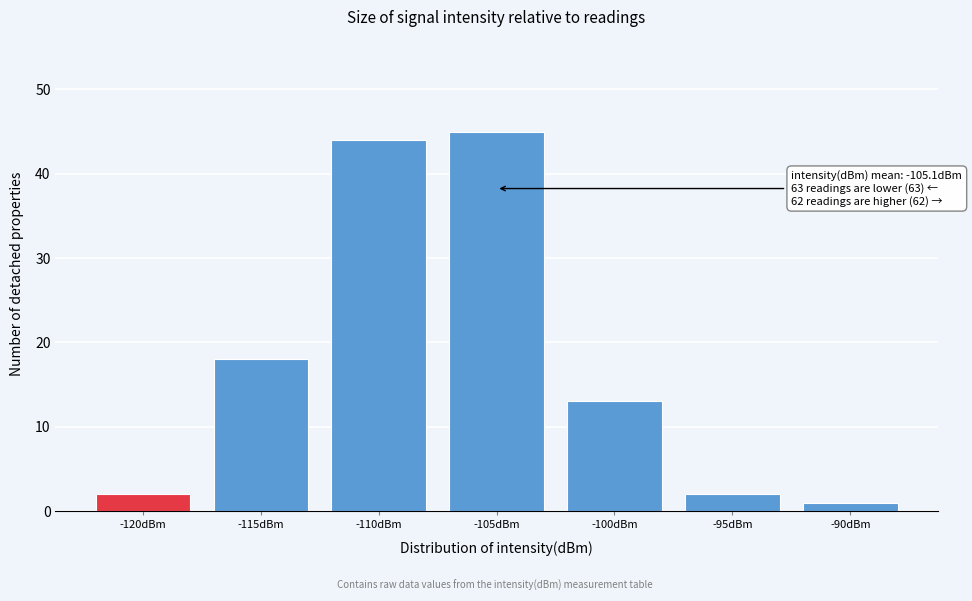

Reading left to right, extract all data points from this chart.

2	18	44	45	13	2	1